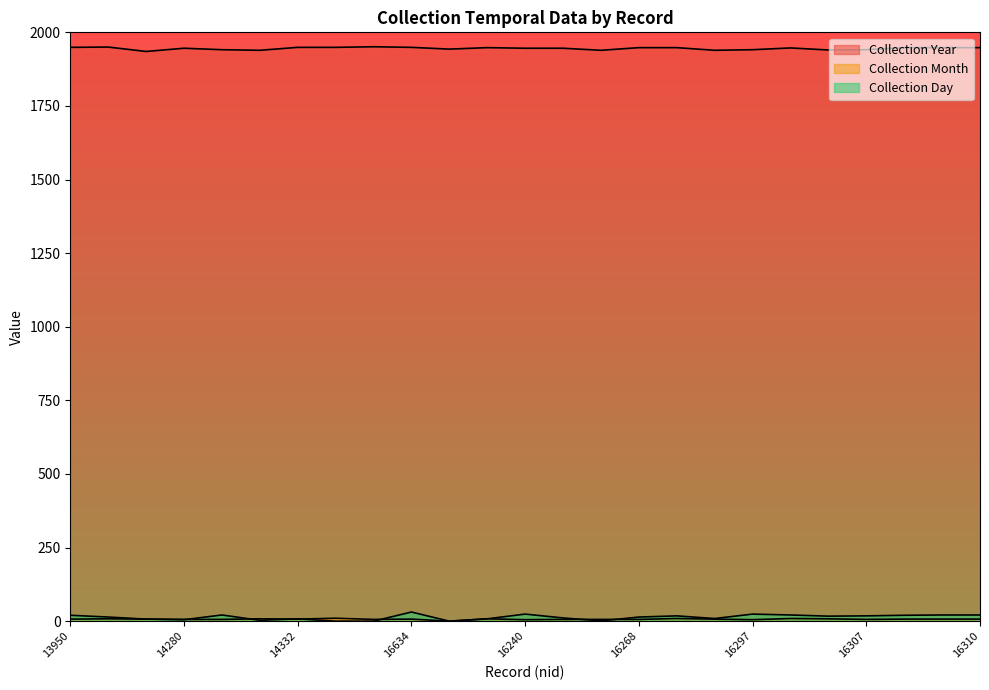

What are all the series names shown in the legend?

Collection Year, Collection Month, Collection Day